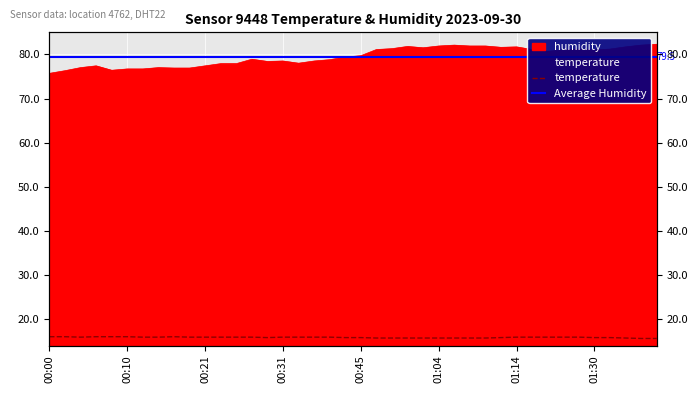

What is the difference between the maximum and minimum values in the humidity series?

6.6